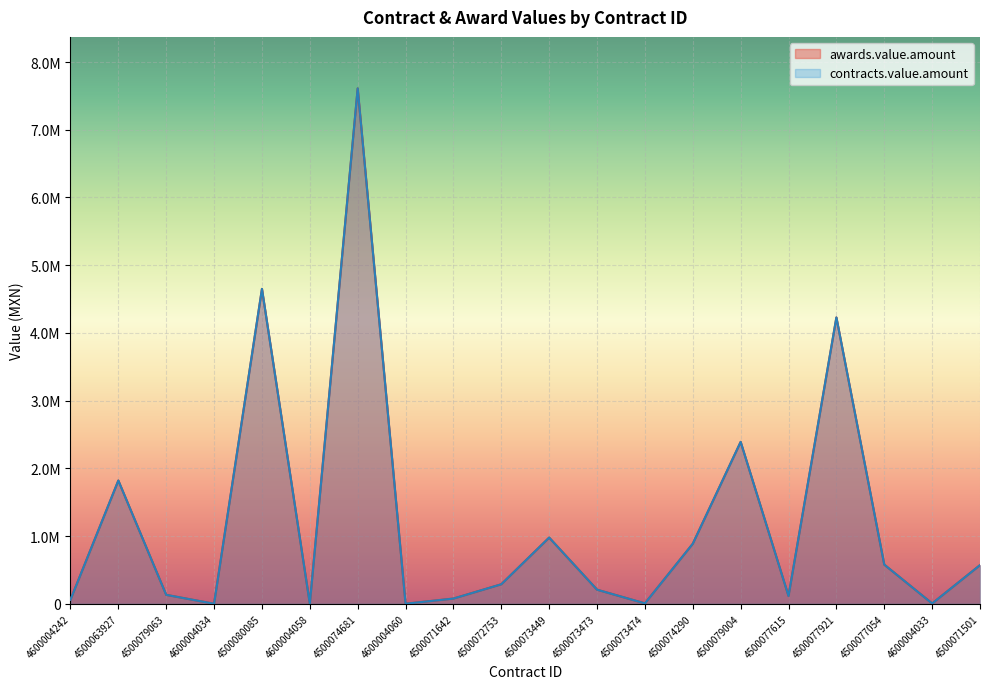

What is the average value of the awards.value.amount series?

1230053.4